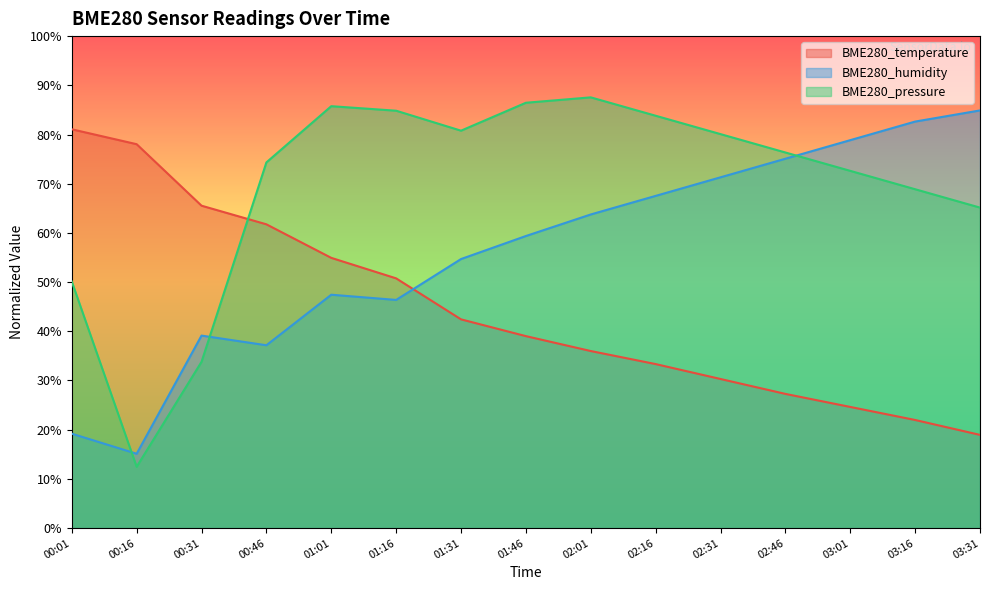

Count the number of categories in the chart.

15